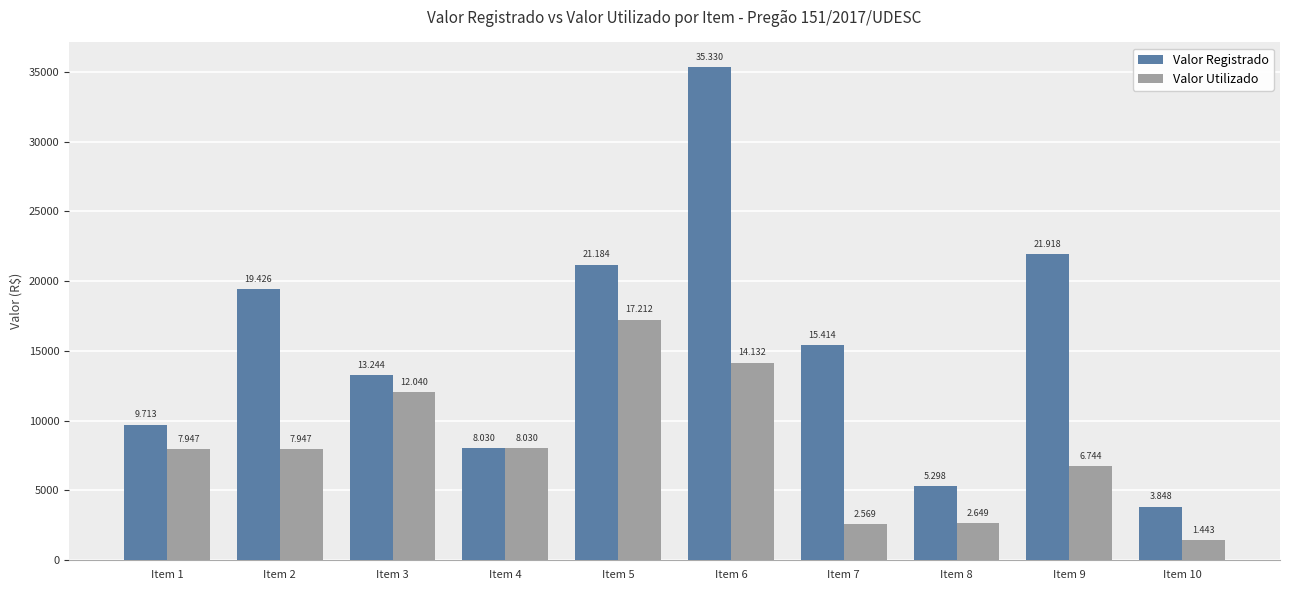

List the labels in order of Valor Registrado value, smallest first.

Item 10, Item 8, Item 4, Item 1, Item 3, Item 7, Item 2, Item 5, Item 9, Item 6